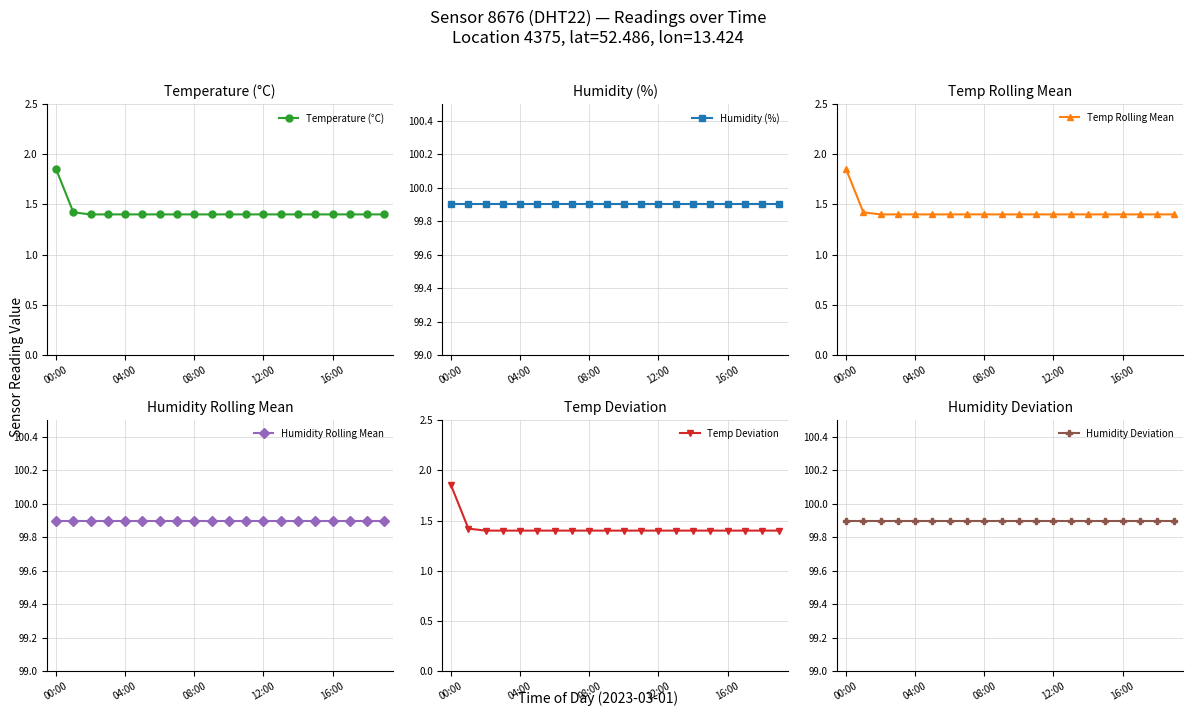

How many Temperature (°C) values are between 1 and 2?

20